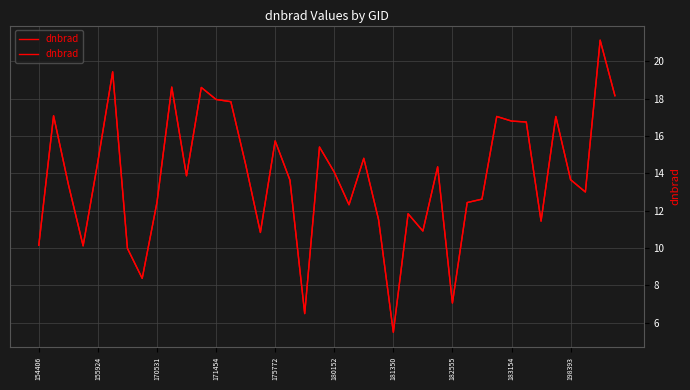

What is the approximate value at 37?

13.0